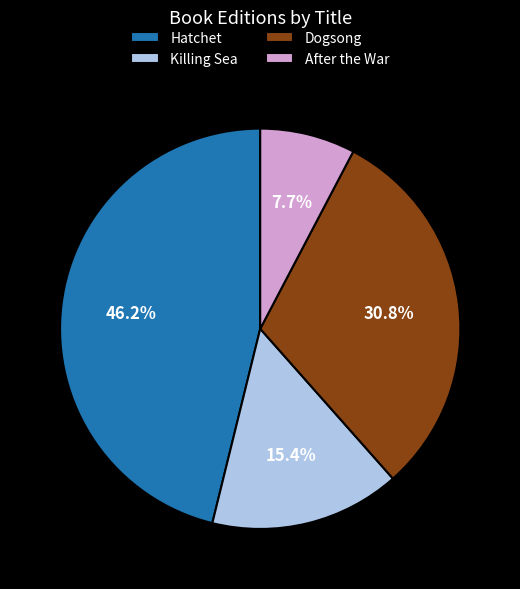

To the nearest percent, what is the difference between the After the War and Dogsong slice percentages?

23%